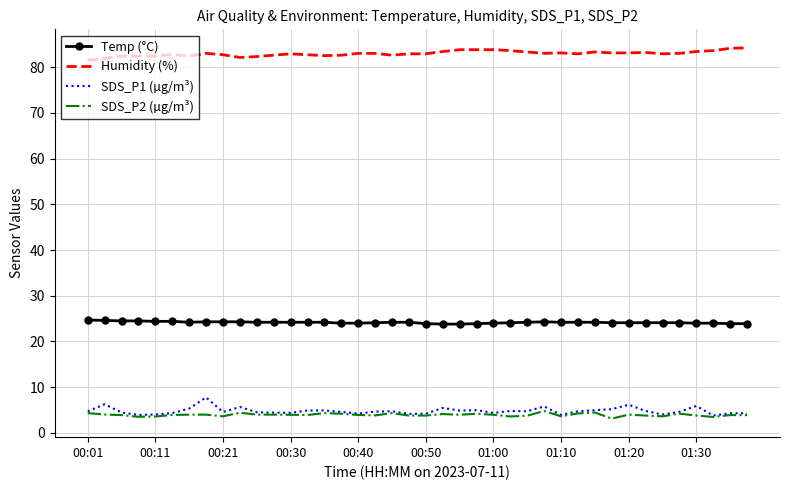

Which series has the largest total across all categories?

Humidity (%)